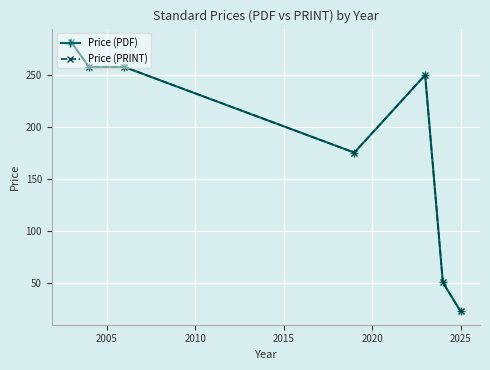

Does the chart have visible grid lines?

Yes